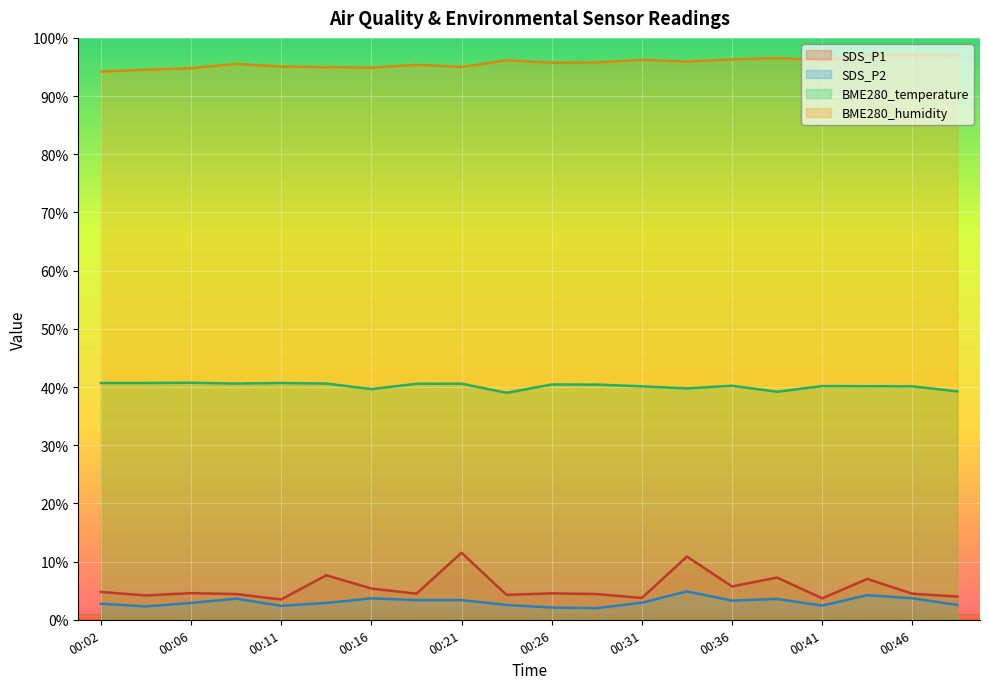

How many lines are shown in the chart?

4